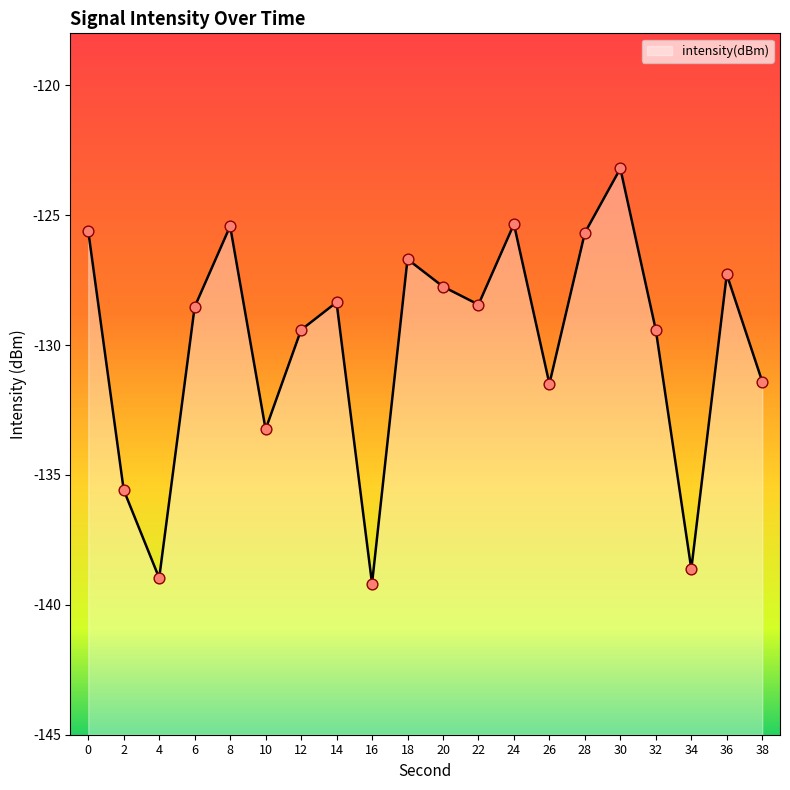

What is the change in value from 2 to 38?

+4.2